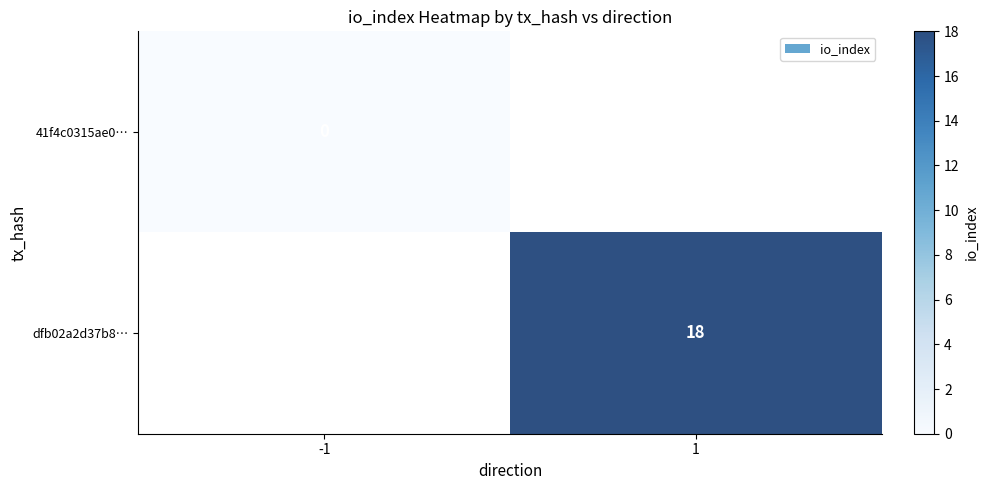

True or false: dfb02a2d37b8… has a value of 24 at 1.

False